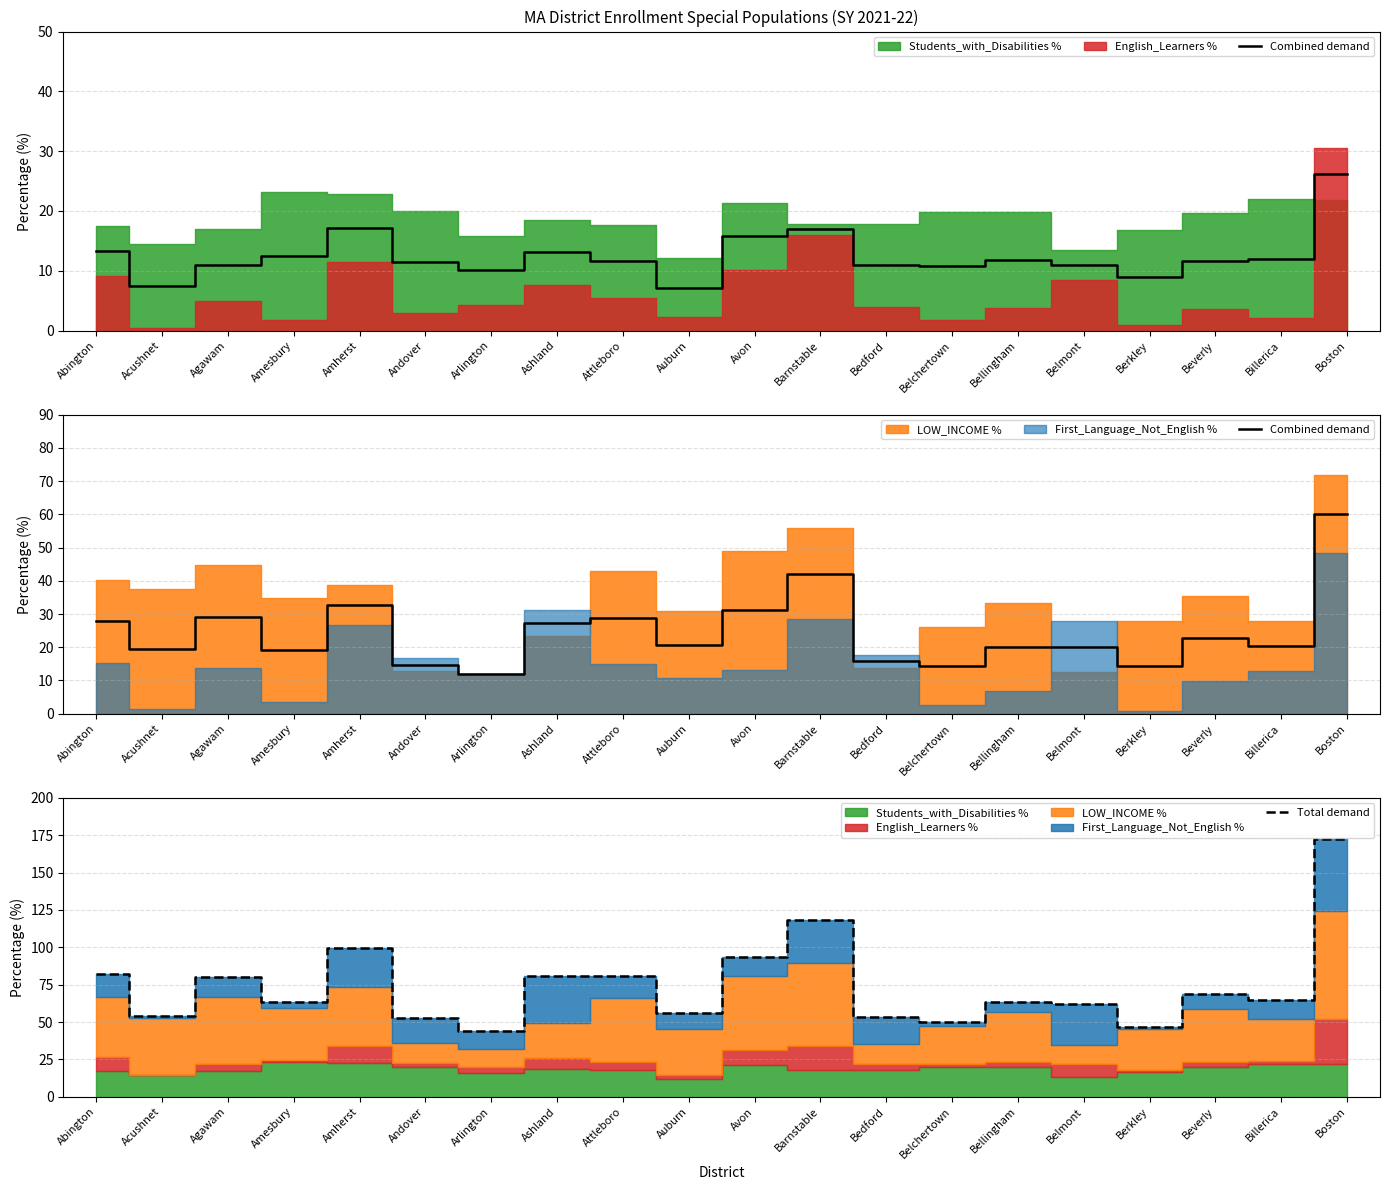

What is the average value of the Combined demand series?

24.7